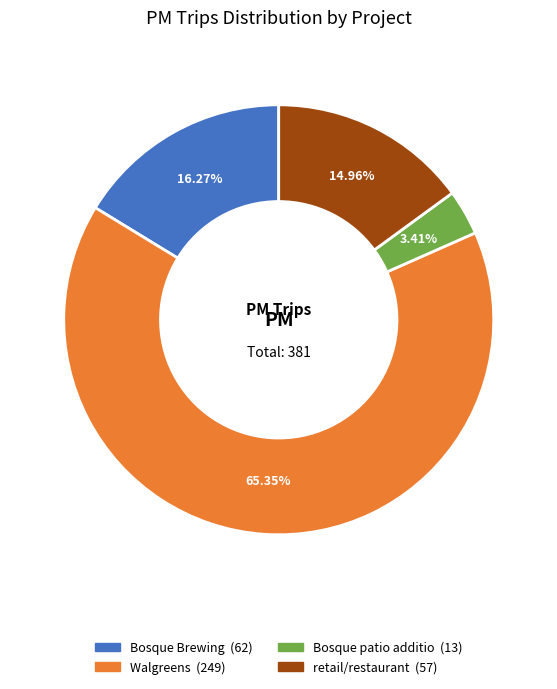

To the nearest percent, what percentage of the pie is Bosque Brewing?

16%